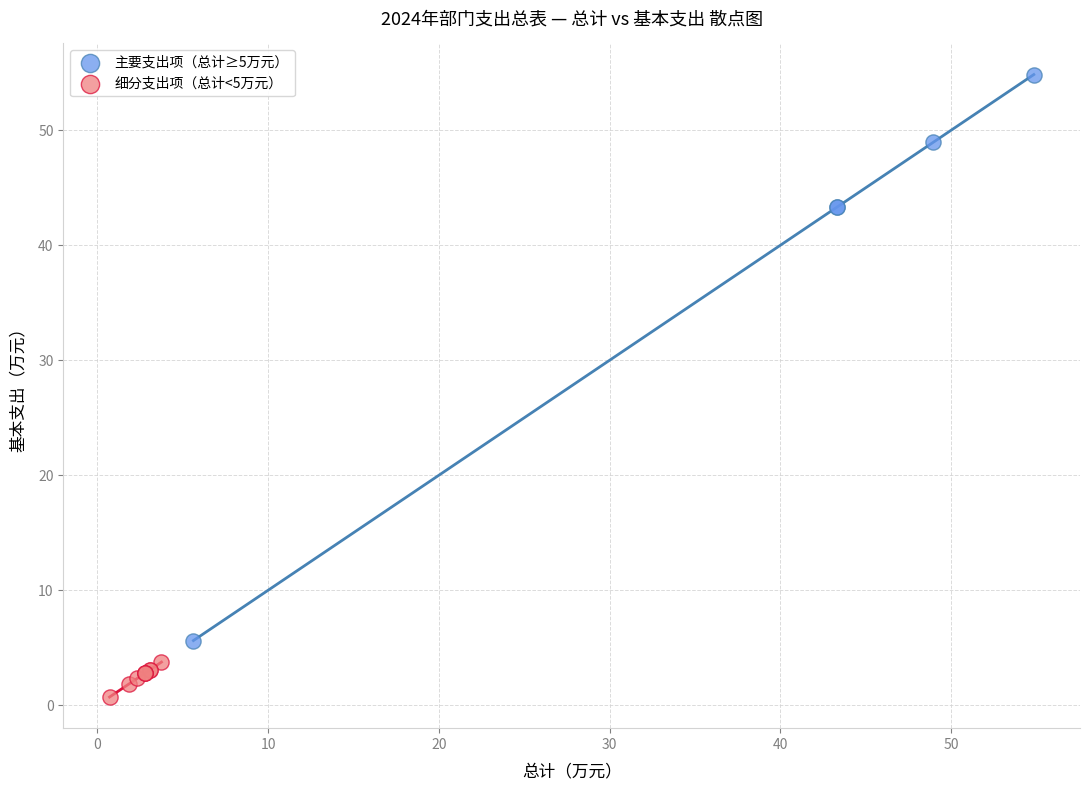

Which series contains the lowest Y value?

细分支出项（总计<5万元）